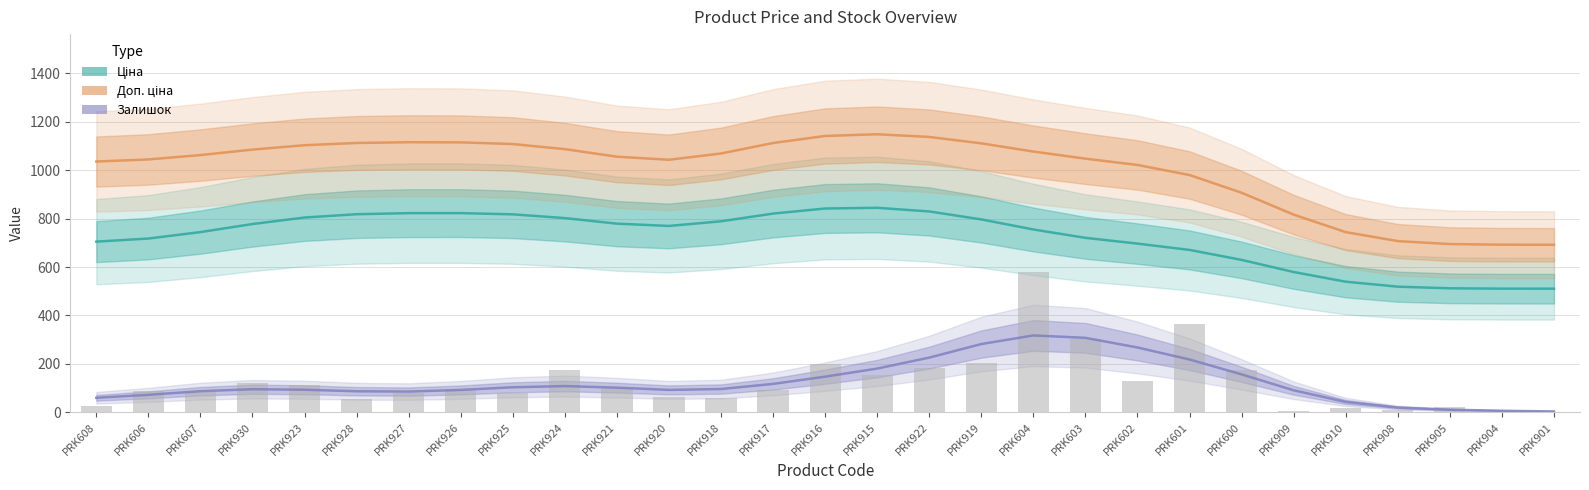

What position from the right is PRK608?

29